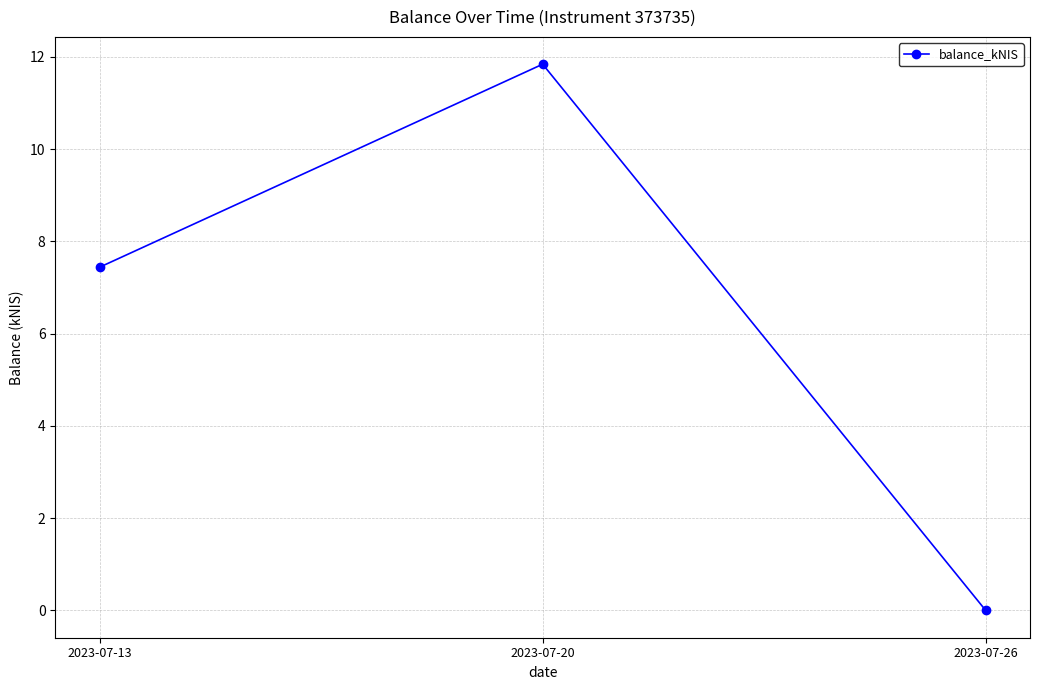

Is this an area chart (filled region under the line)?

No